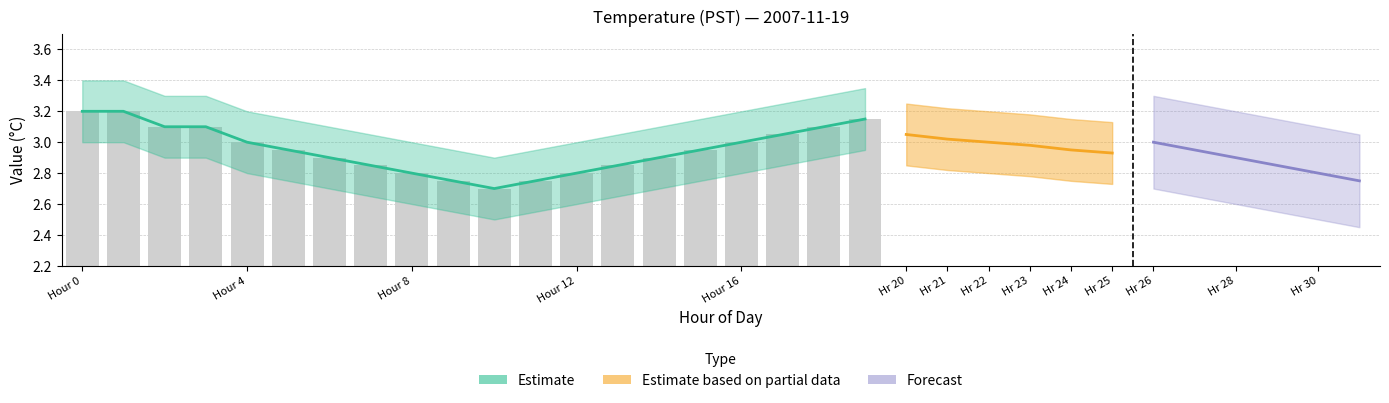

What is the maximum value shown in the chart?

3.2